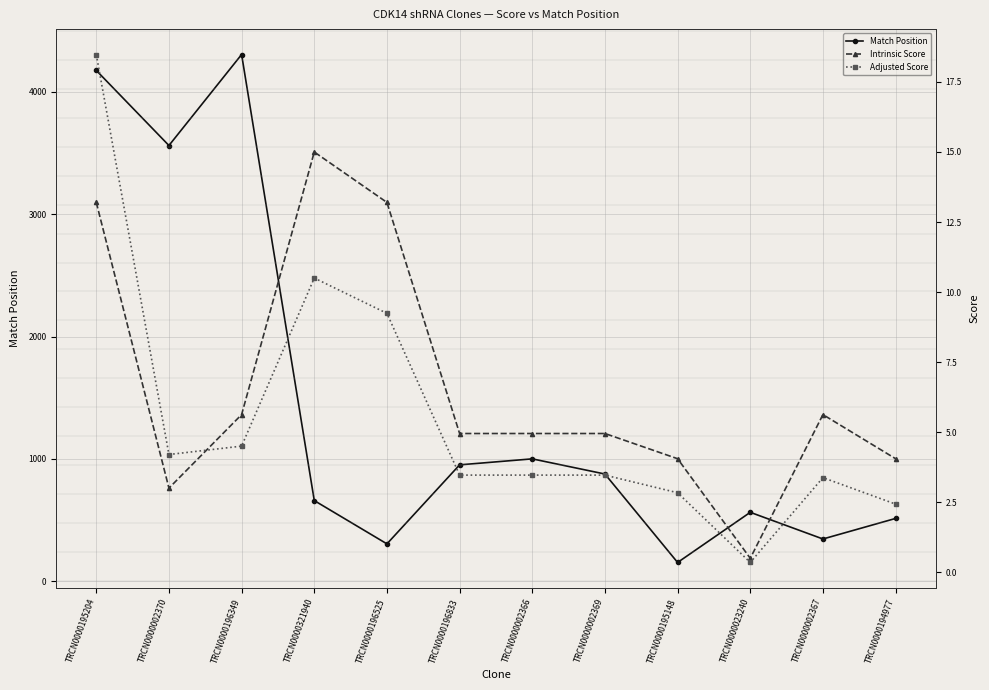

Reading left to right, extract all data points from this chart.

Match Position: TRCN0000195204=4176.0	TRCN0000002370=3562.0	TRCN0000196349=4306.0	TRCN0000321940=659.0	TRCN0000196525=305.0	TRCN0000196833=951.0	TRCN0000002366=1000.0	TRCN0000002369=876.0	TRCN0000195148=153.0	TRCN0000023240=563.0	TRCN0000002367=345.0	TRCN0000194977=513.0
Intrinsic Score: TRCN0000195204=13.2	TRCN0000002370=3.0	TRCN0000196349=5.6	TRCN0000321940=15.0	TRCN0000196525=13.2	TRCN0000196833=5.0	TRCN0000002366=5.0	TRCN0000002369=5.0	TRCN0000195148=4.0	TRCN0000023240=0.5	TRCN0000002367=5.6	TRCN0000194977=4.0
Adjusted Score: TRCN0000195204=18.5	TRCN0000002370=4.2	TRCN0000196349=4.5	TRCN0000321940=10.5	TRCN0000196525=9.2	TRCN0000196833=3.5	TRCN0000002366=3.5	TRCN0000002369=3.5	TRCN0000195148=2.8	TRCN0000023240=0.3	TRCN0000002367=3.4	TRCN0000194977=2.4